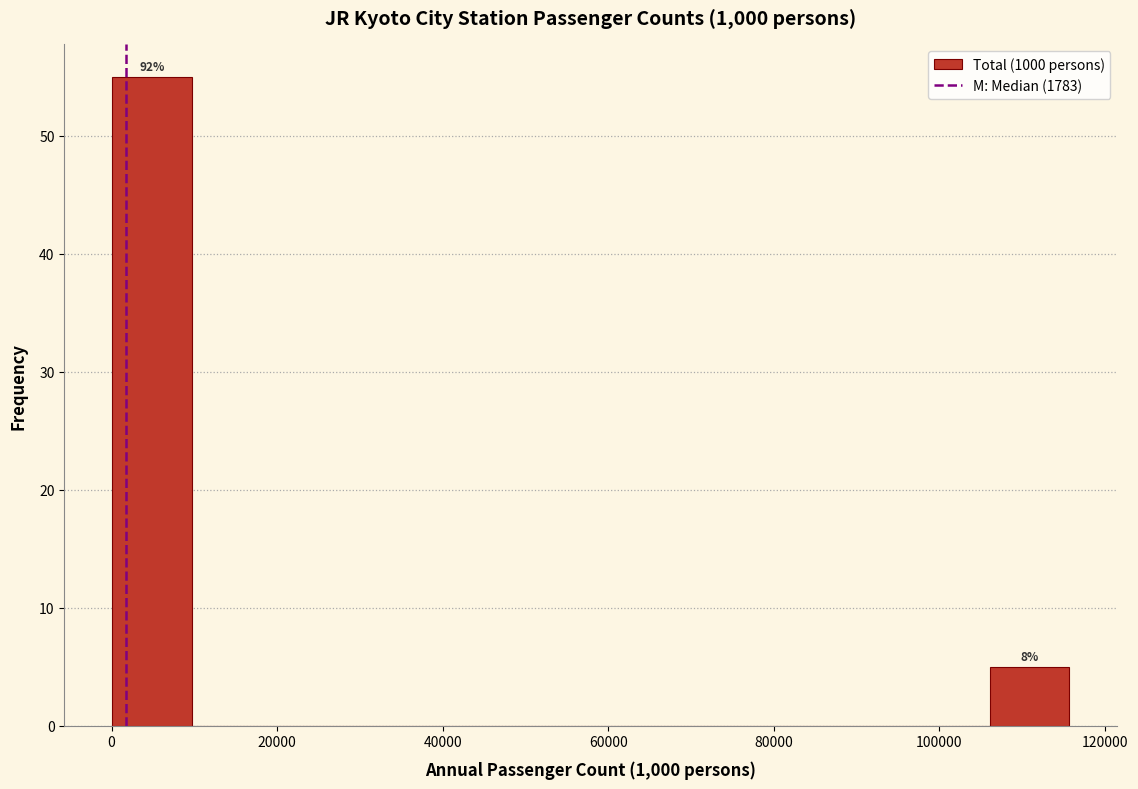

Which range on the x-axis has the tallest bar?

0 to 10000